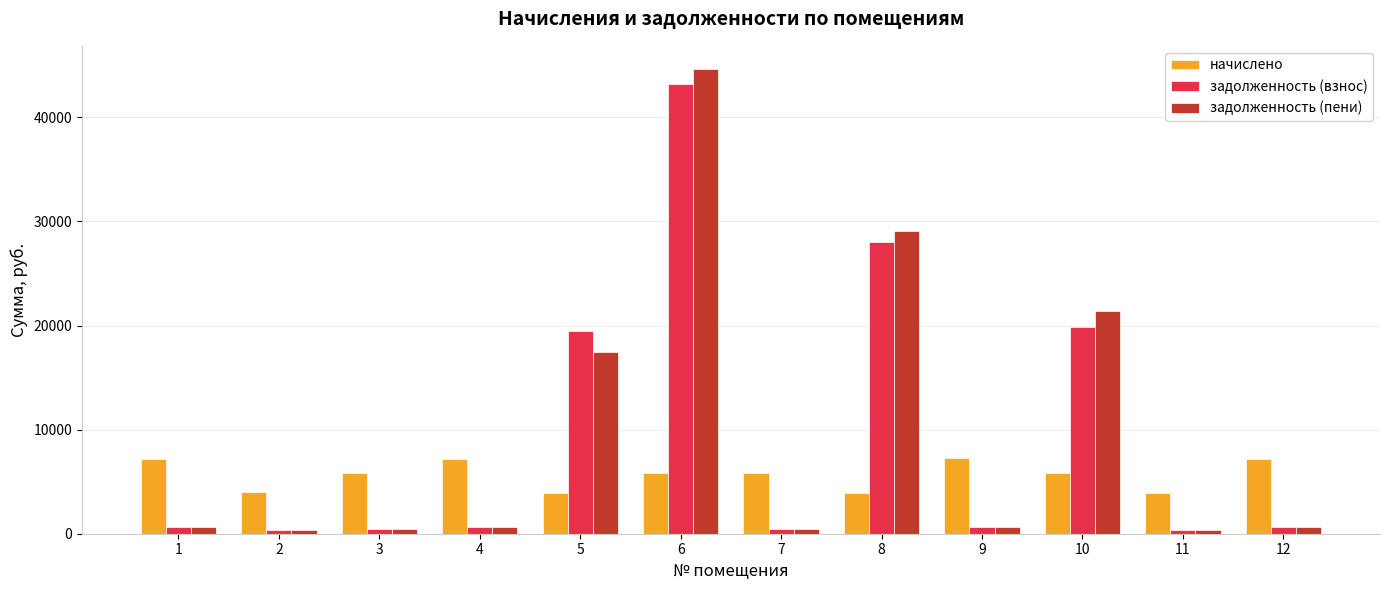

The value of начислено at 9 is 11912.1. True or false?

False